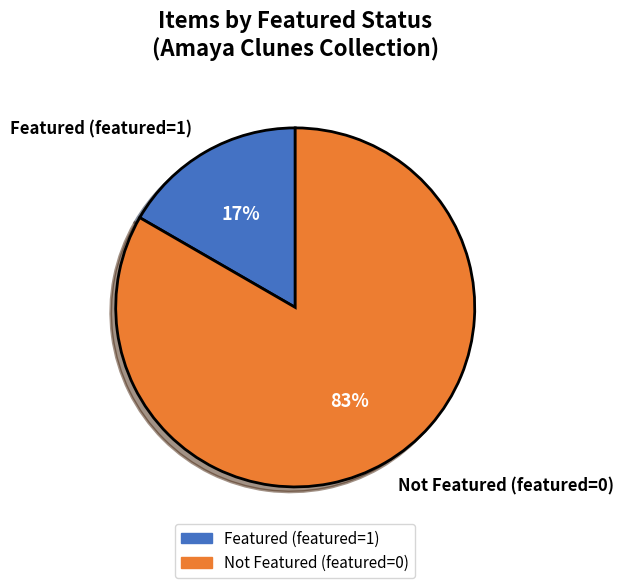

To the nearest percent, what percentage of the pie is Featured (featured=1)?

17%